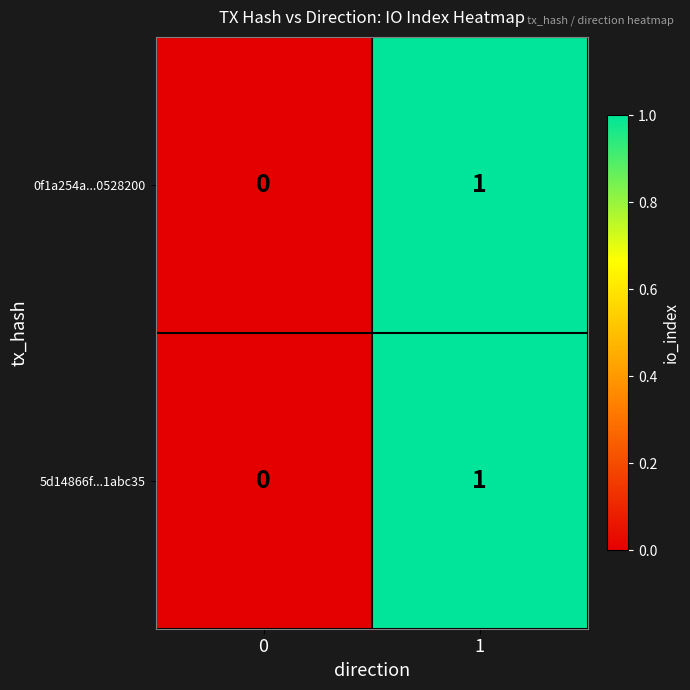

Rank the categories by 0f1a254a...0528200 value from highest to lowest.

1, 0